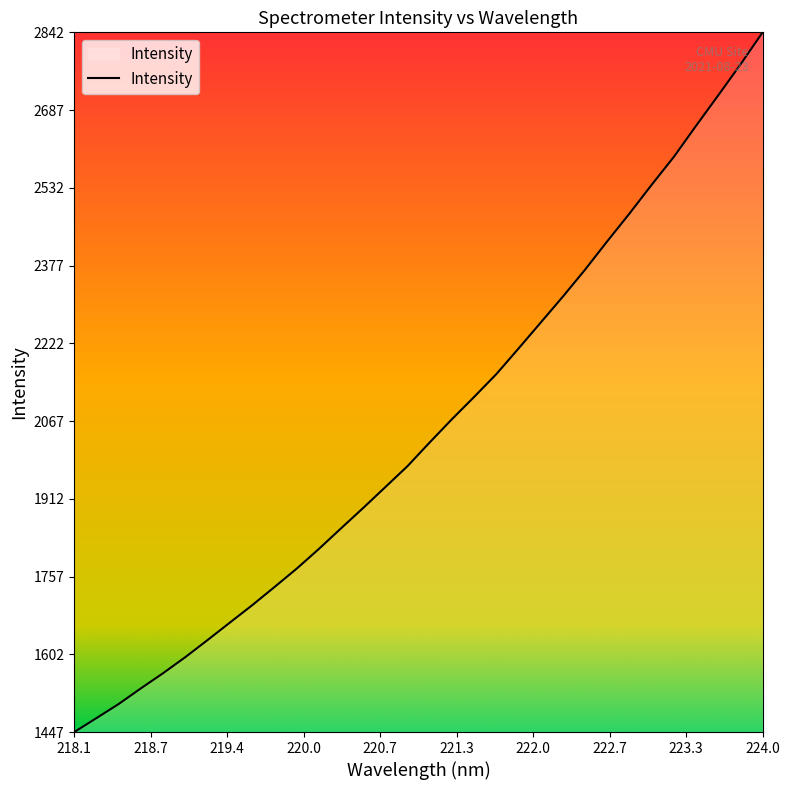

What is the greatest value displayed?

2842.2